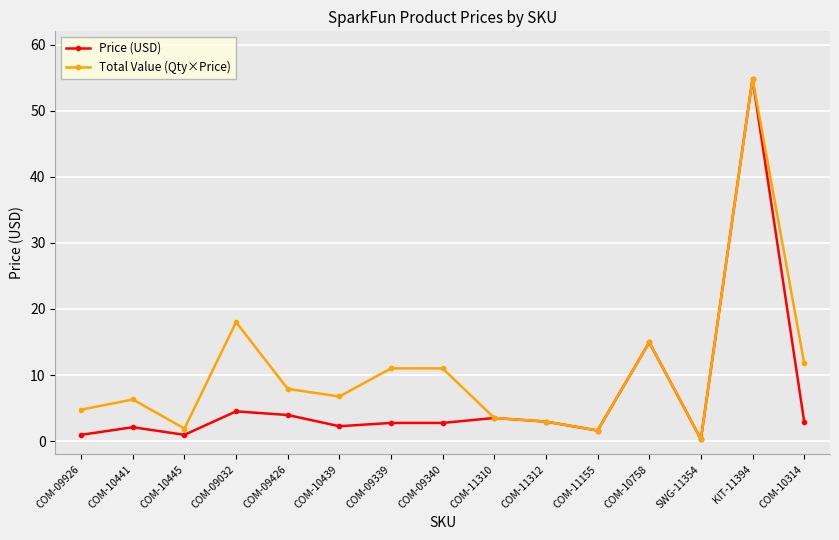

The Total Value (Qty×Price) series shows 14.9 at COM-10758. True or false?

True